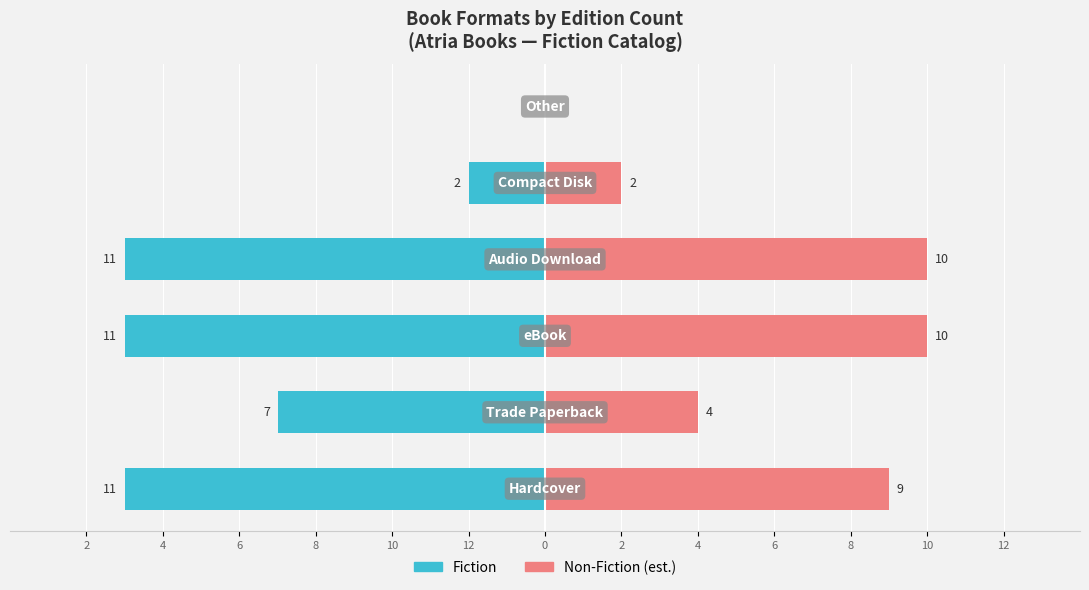

What is the sum of all Non-Fiction (est.) values?

35